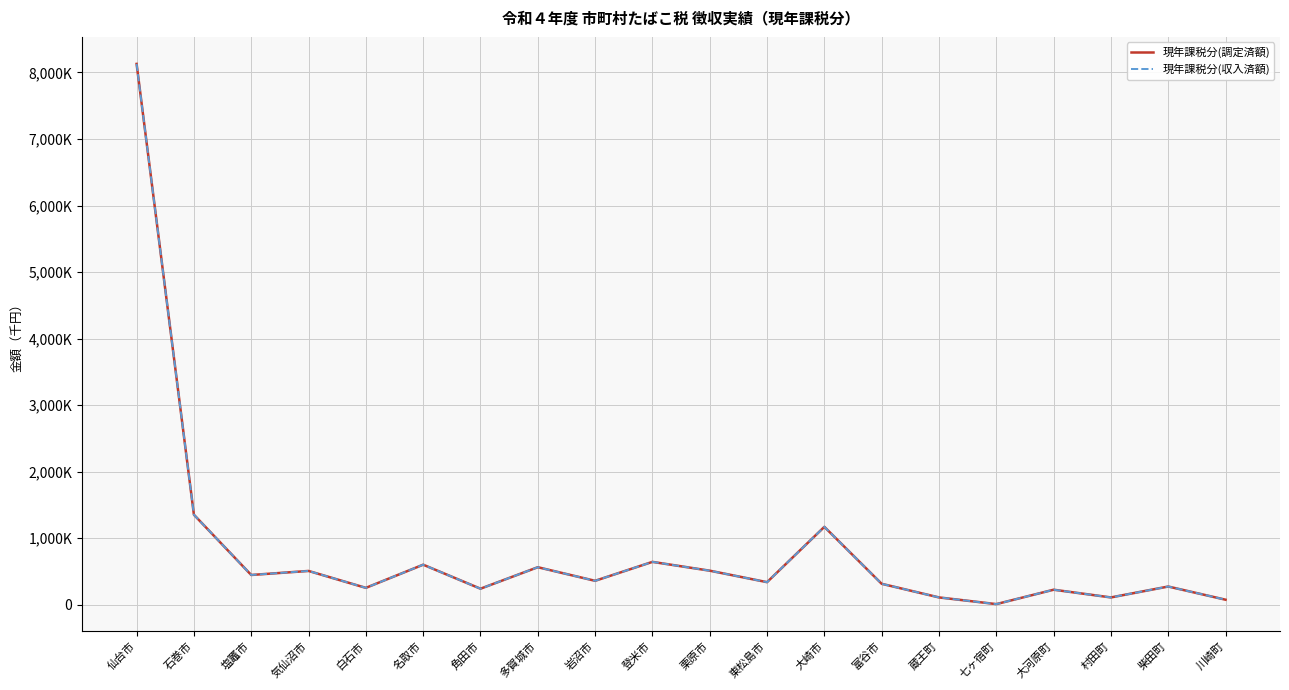

Which series has the largest total across all categories?

現年課税分(調定済額)